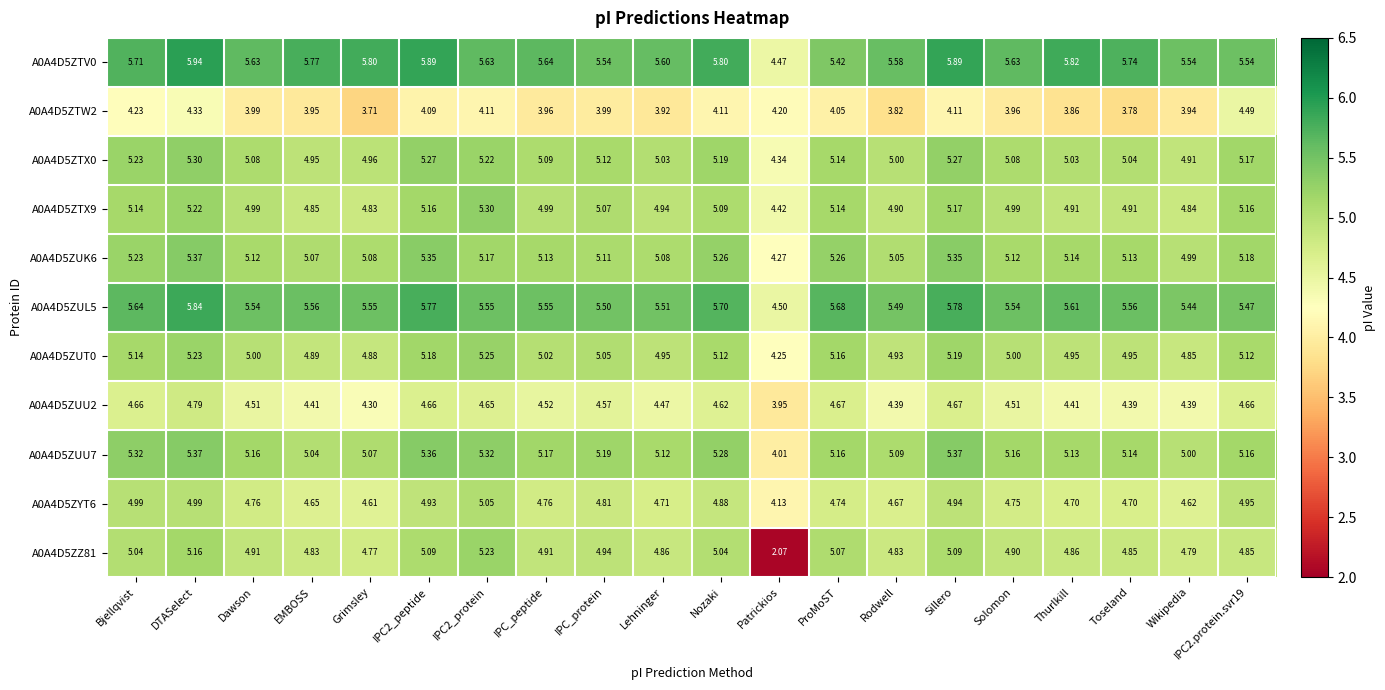

At which label does A0A4D5ZUT0 first exceed 5?

Bjellqvist